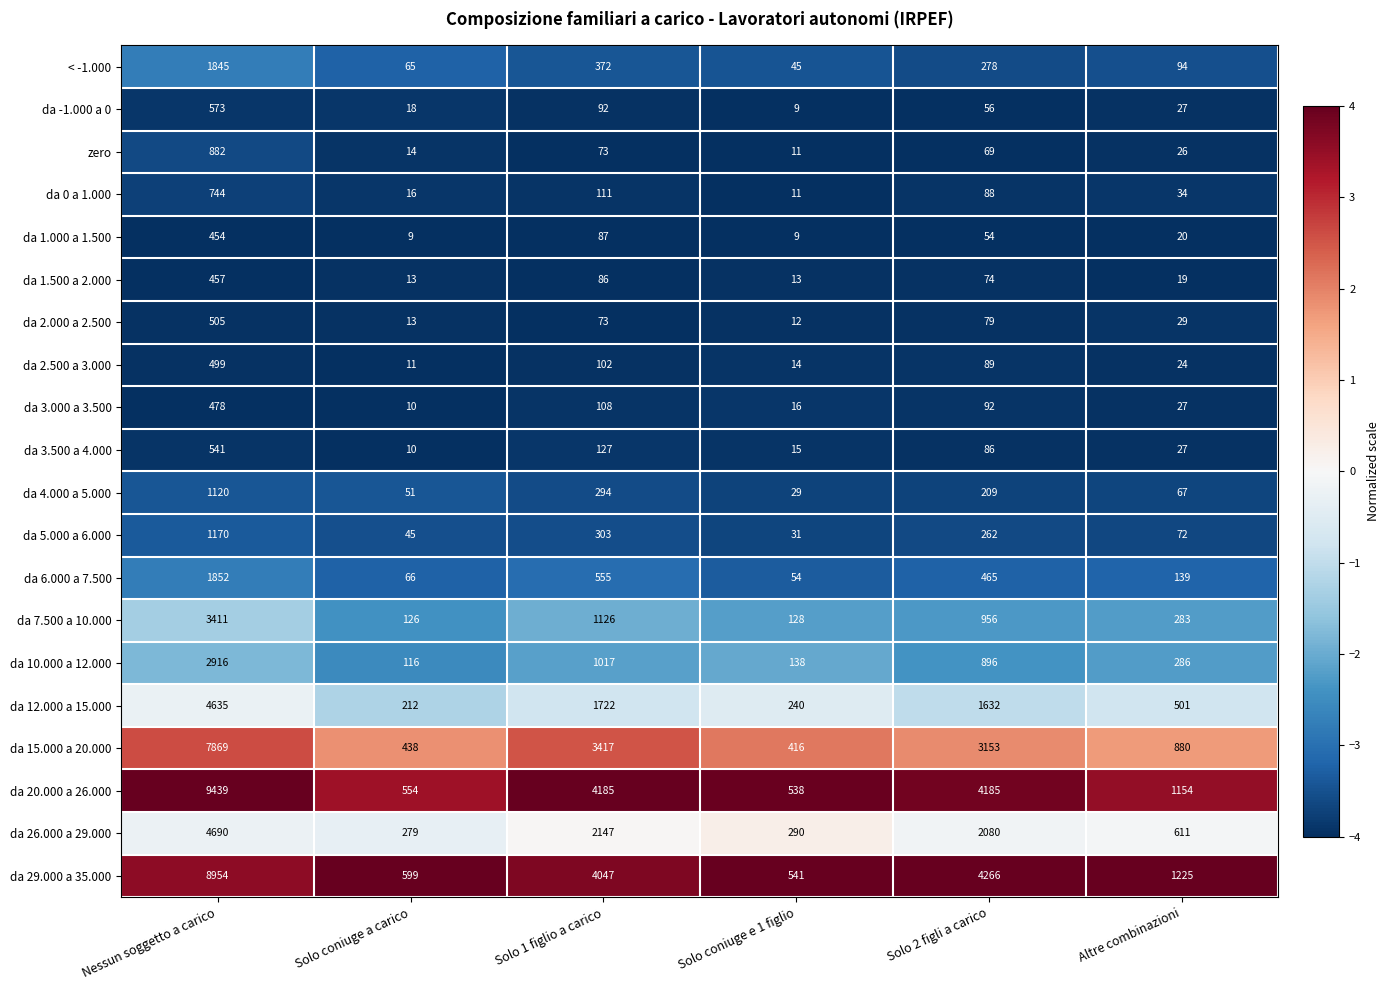

What is the total value across all series at Nessun soggetto a carico?

53034